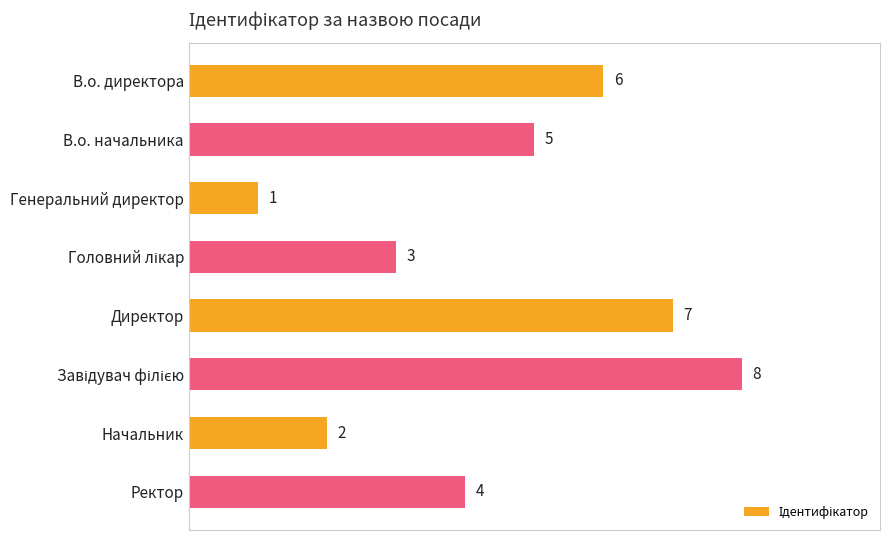

Which has a higher value, Начальник or В.о. директора?

В.о. директора